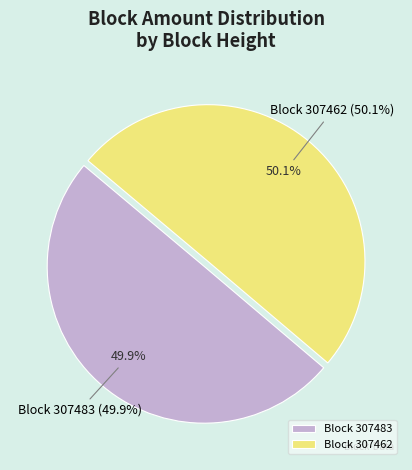

Count the number of slices in the pie.

2